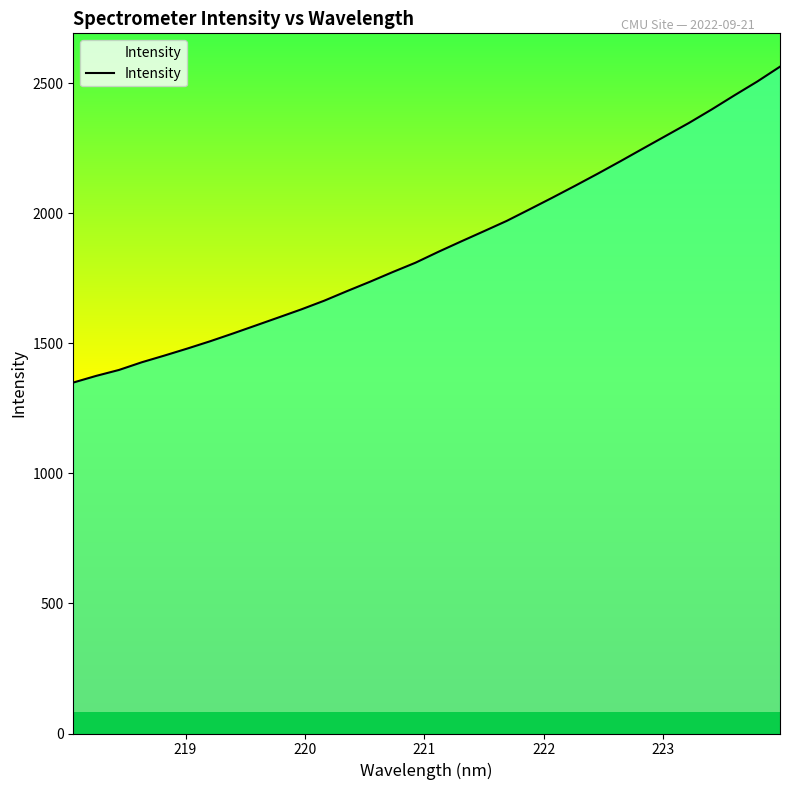

What is the greatest value displayed?

2564.3